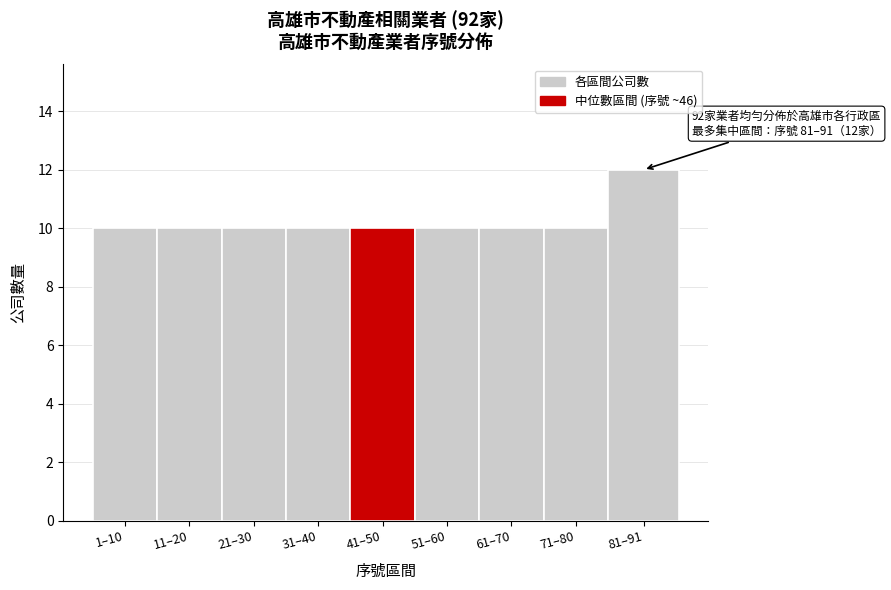

Reading left to right, extract all data points from this chart.

1–10=10	11–20=10	21–30=10	31–40=10	41–50=10	51–60=10	61–70=10	71–80=10	81–91=12